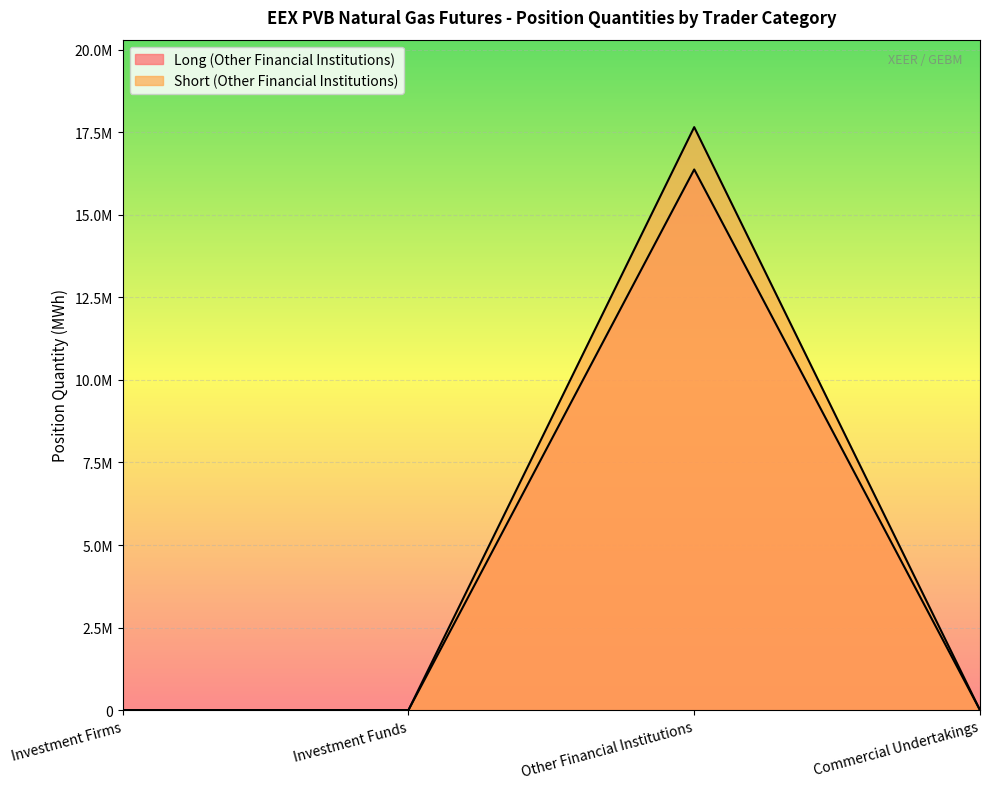

What is the label of the 1st point from the right?

Commercial Undertakings